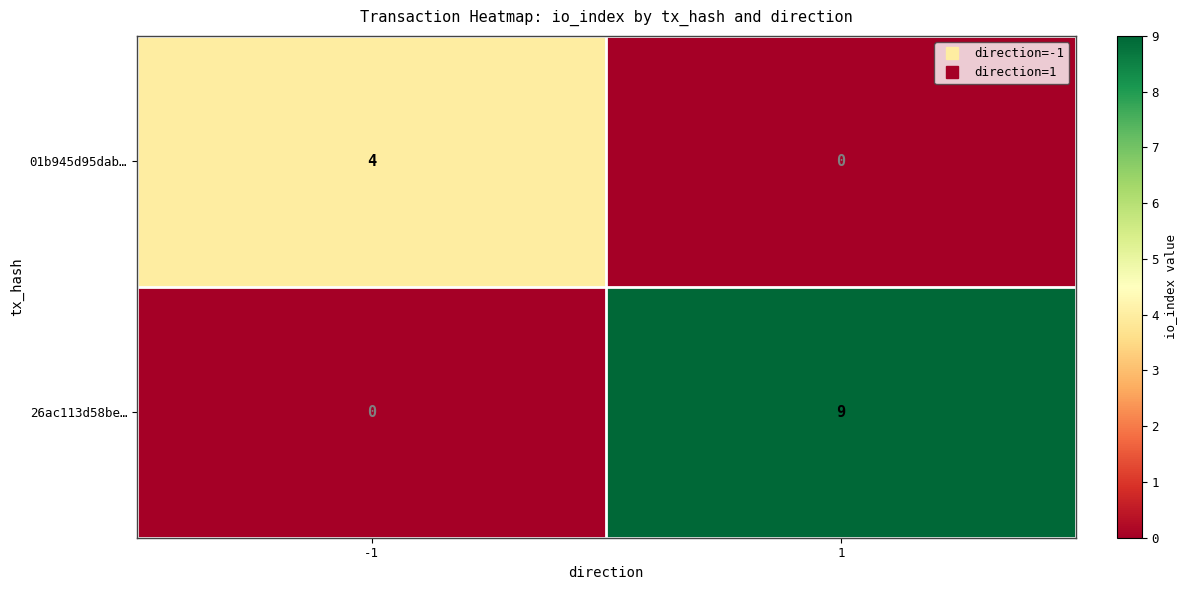

Reading left to right, transcribe all the data shown in this chart.

01b945d95dab…: 4	0
26ac113d58be…: 0	9